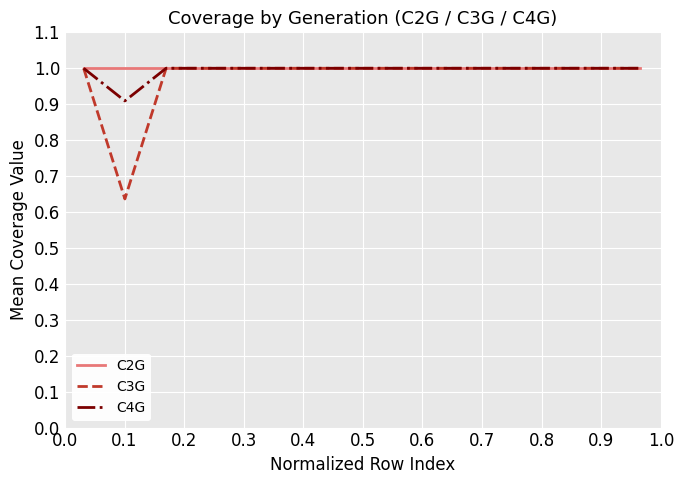

Which series has the largest range (max minus min)?

C3G